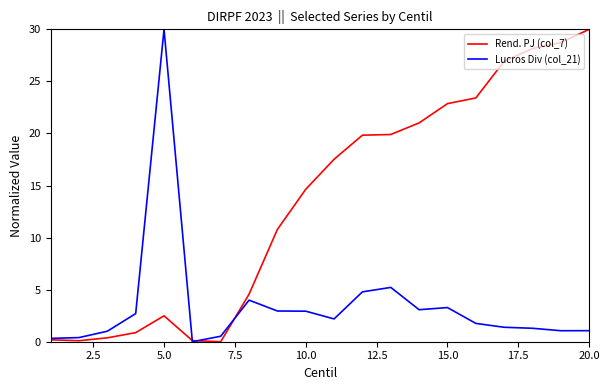

What is the sum of all Lucros Div (col_21) values?

69.9